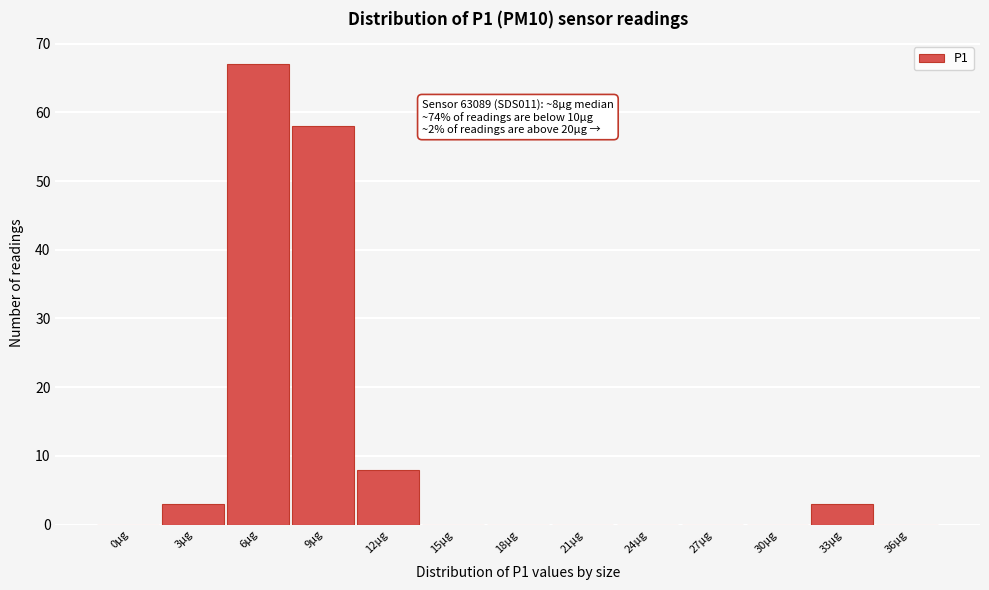

Reading left to right, what are all the values shown in this chart?

0µg=0	3µg=3	6µg=67	9µg=58	12µg=8	15µg=0	18µg=0	21µg=0	24µg=0	27µg=0	30µg=0	33µg=3	36µg=0